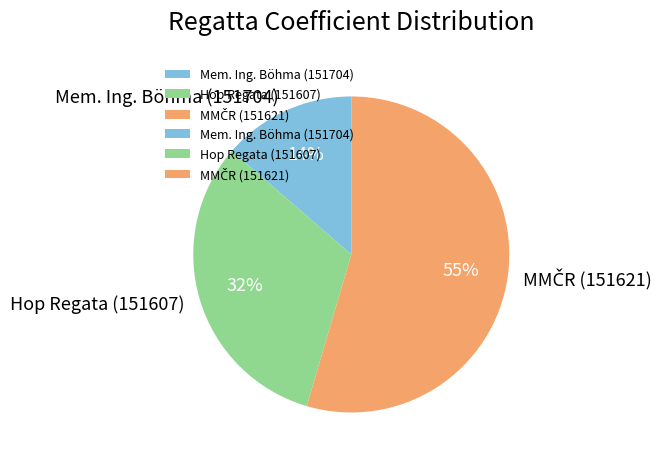

How many segments does this pie chart have?

3